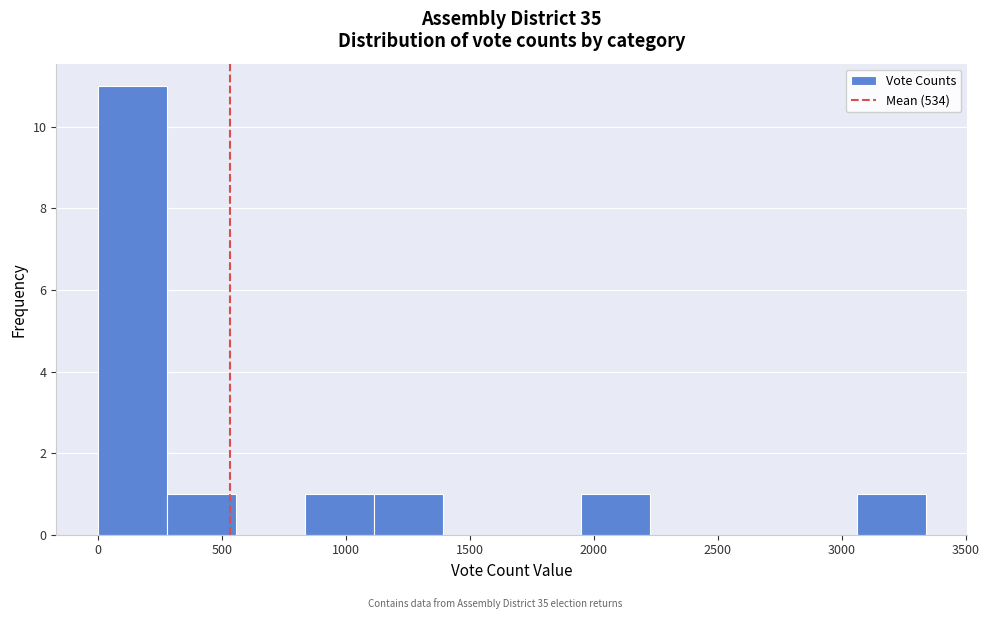

How tall is the bar that spans 3050 to 3350 on the x-axis? Neither the bar edges nor the heights are printed on the chart, so give them approximately, as read against the axes.

1